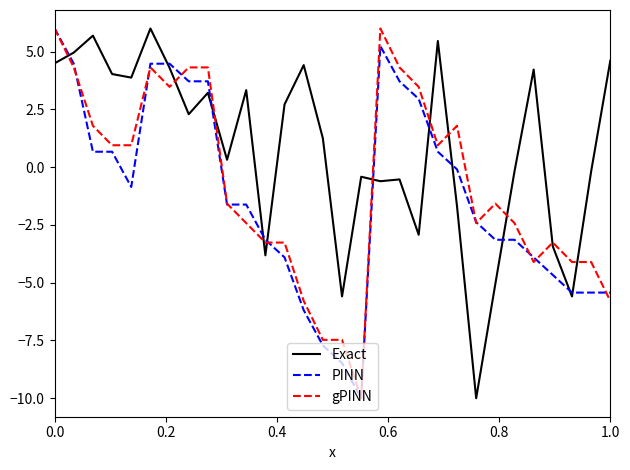

How many negative values does the PINN series have?

18